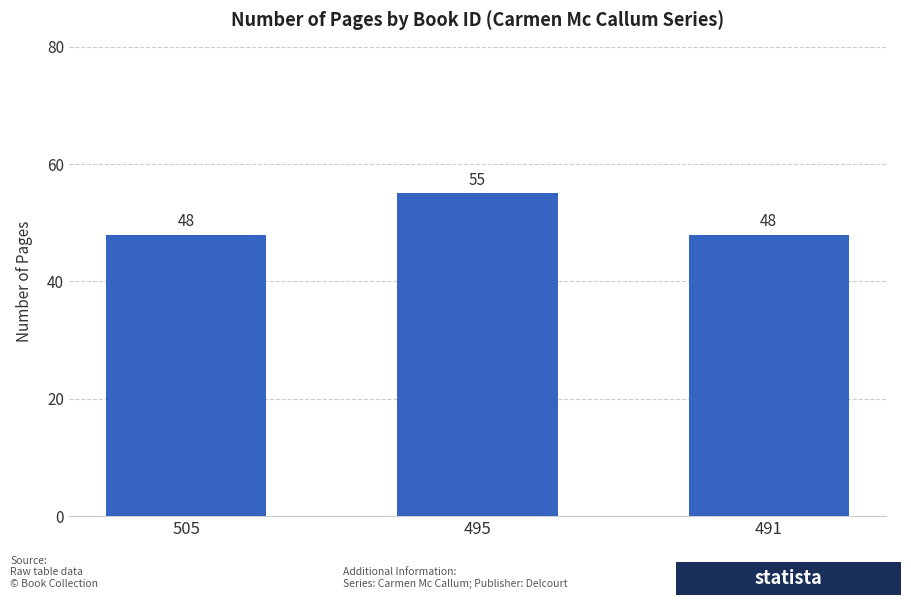

What is the maximum value shown in the chart?

55